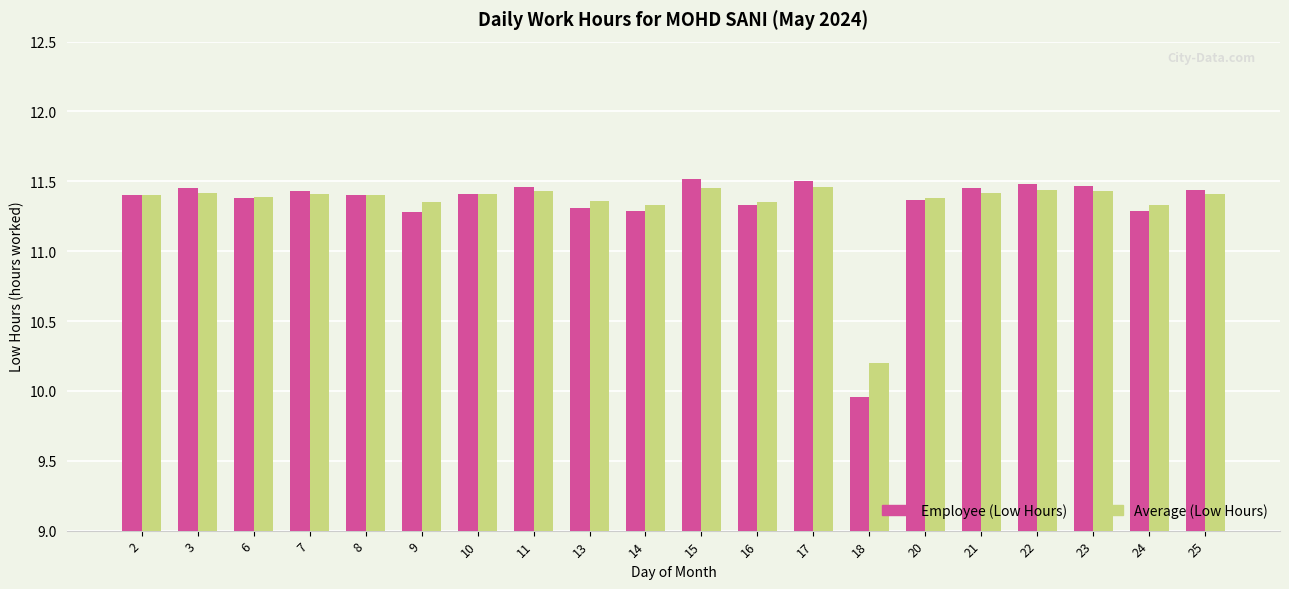

How many values in the Average (Low Hours) series exceed 11?

19